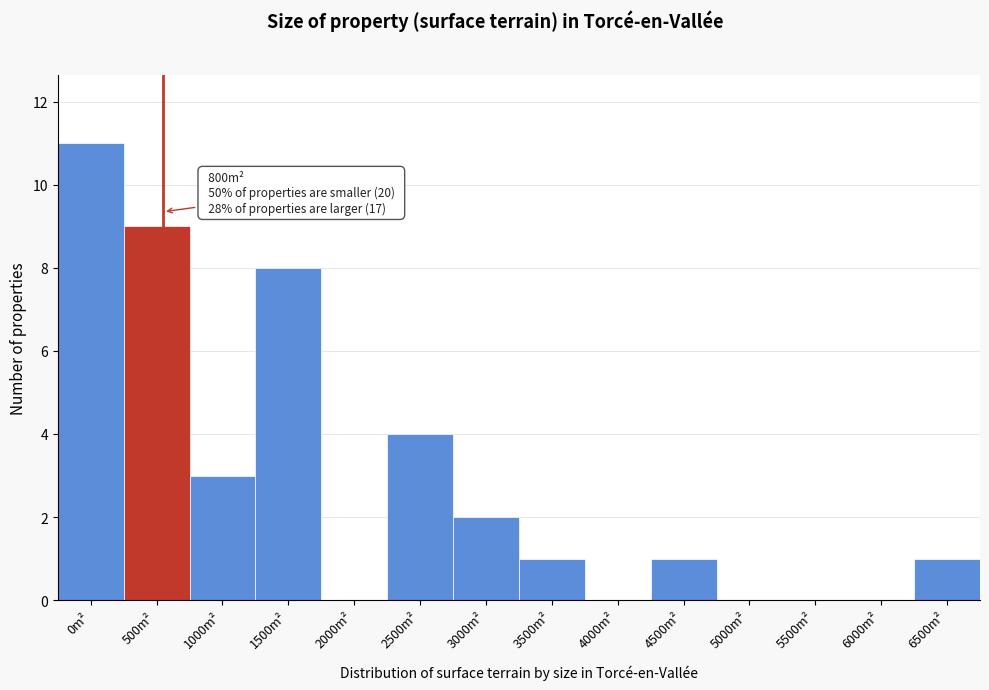

Reading left to right, what are all the values shown in this chart?

0m²=11	500m²=9	1000m²=3	1500m²=8	2000m²=0	2500m²=4	3000m²=2	3500m²=1	4000m²=0	4500m²=1	5000m²=0	5500m²=0	6000m²=0	6500m²=1